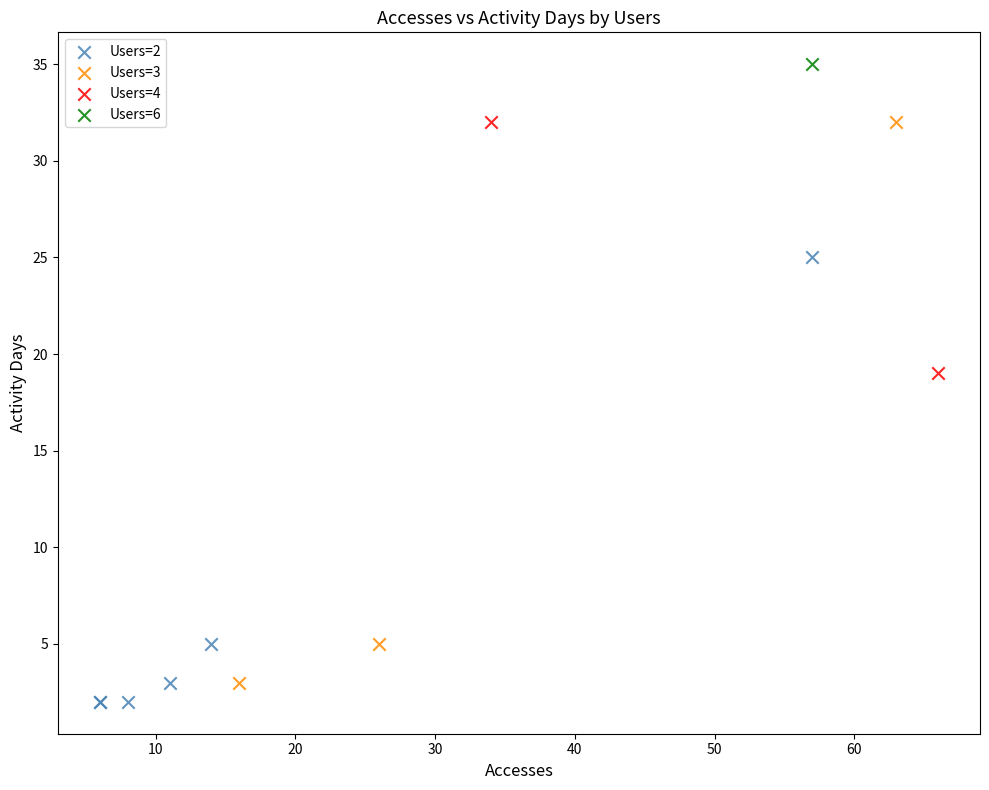

What are all the series names shown in the legend?

Users=2, Users=3, Users=4, Users=6